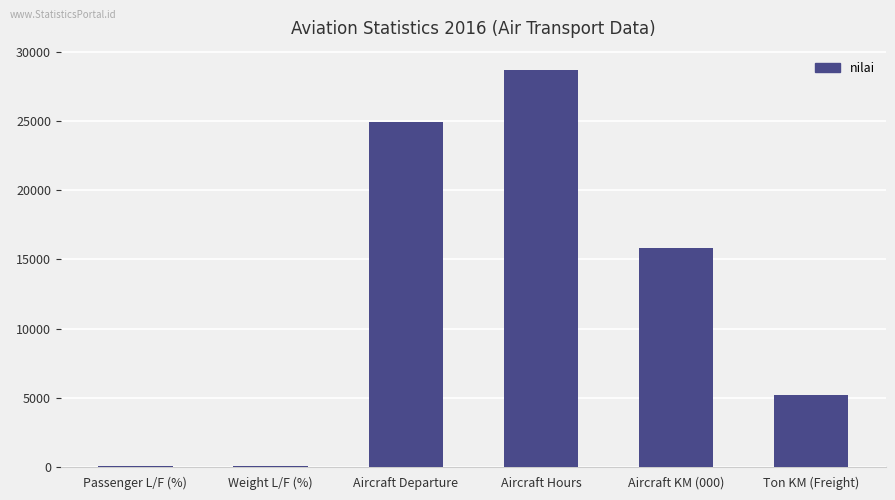

What is the average value?

12459